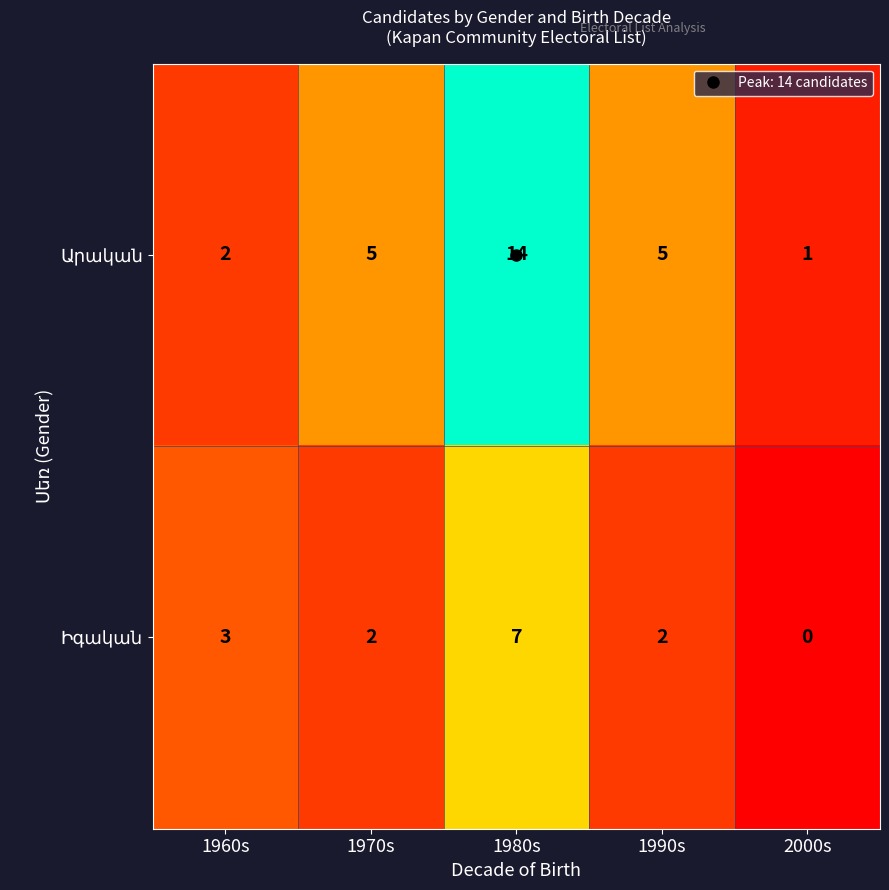

What is the spread (max minus min) of values at 1970s?

3